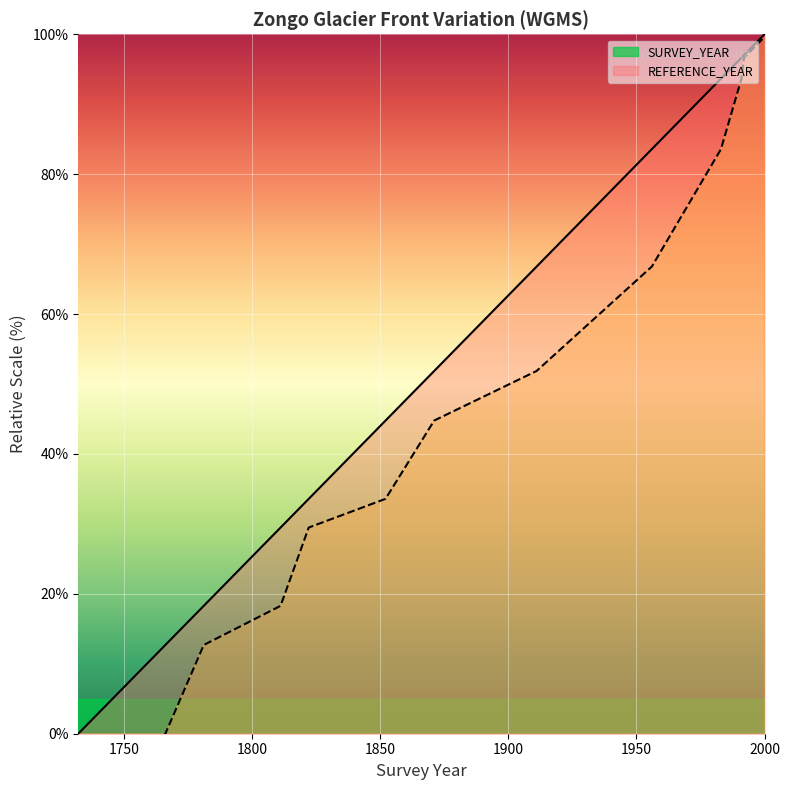

Between 1998 and 1852, which is larger?

1998